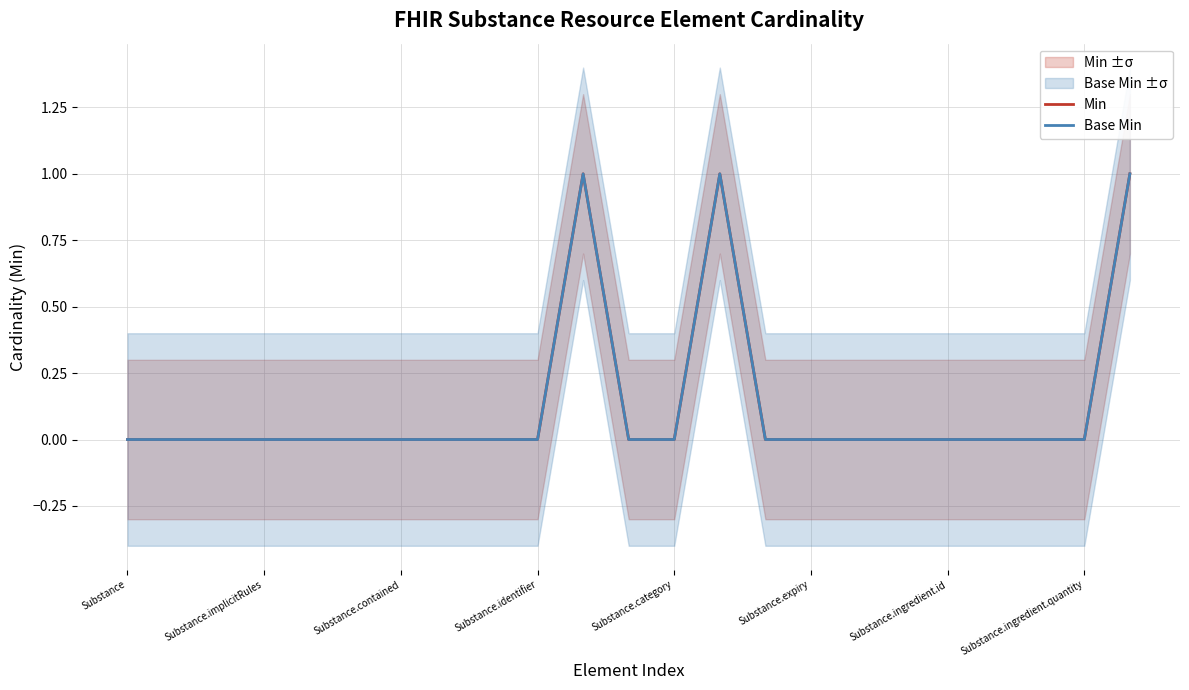

Which series has the largest total across all categories?

Min